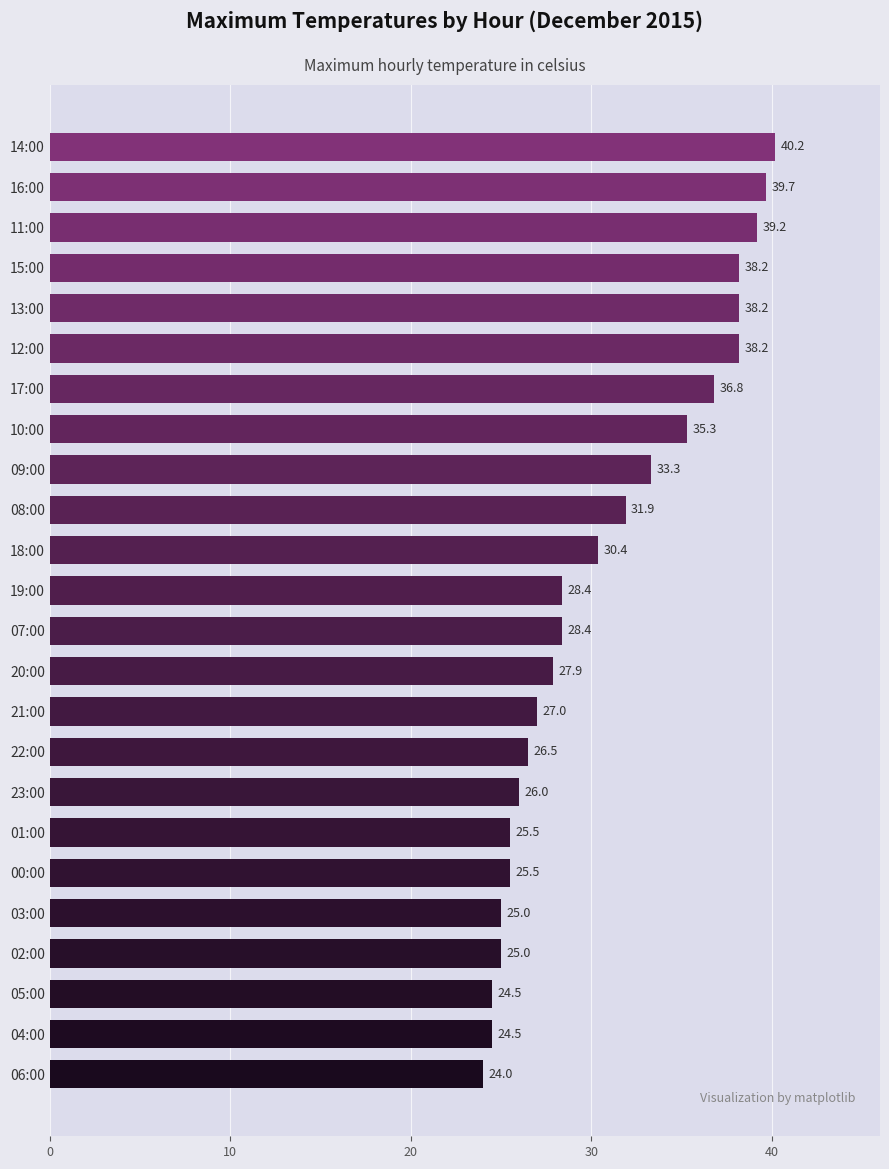

How many bars are there in total?

24